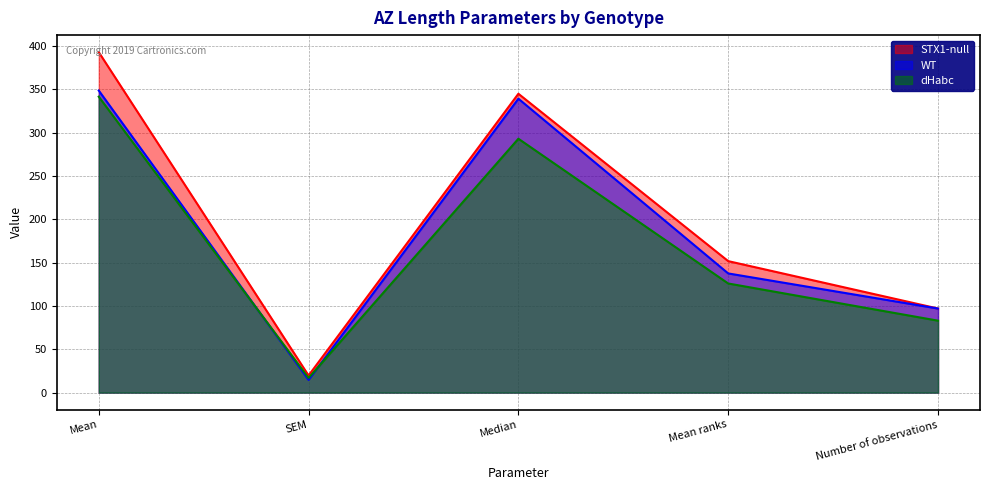

What position from the left is Median?

3